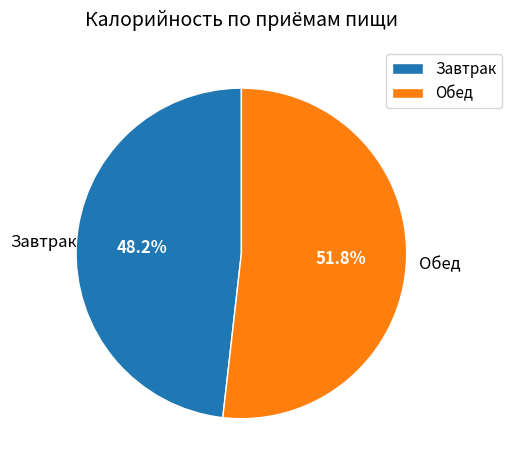

What is the smallest slice in the pie chart?

Завтрак